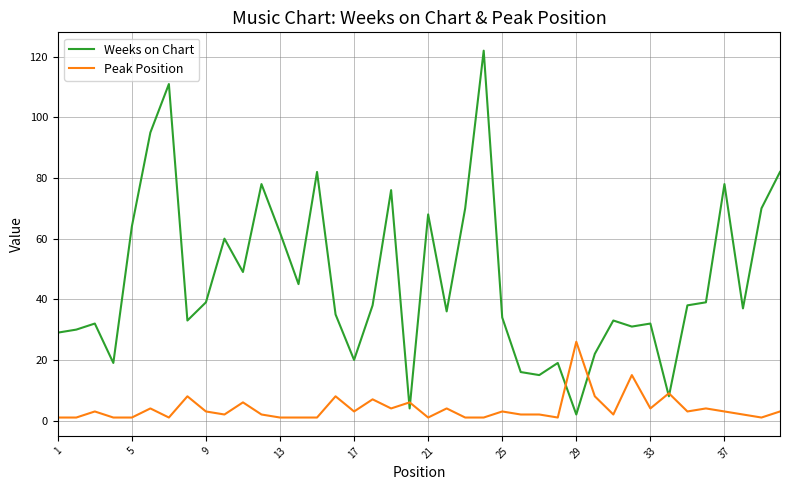

List the series in order of their peak value, highest first.

Weeks on Chart, Peak Position